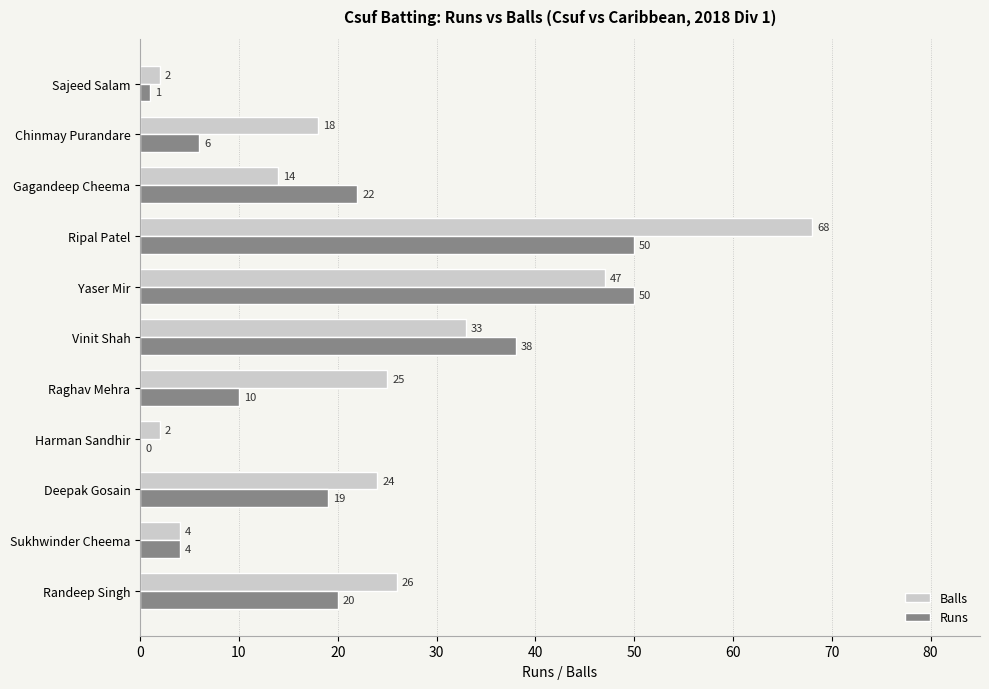

Between Vinit Shah and Gagandeep Cheema, which series saw the biggest shift?

Balls